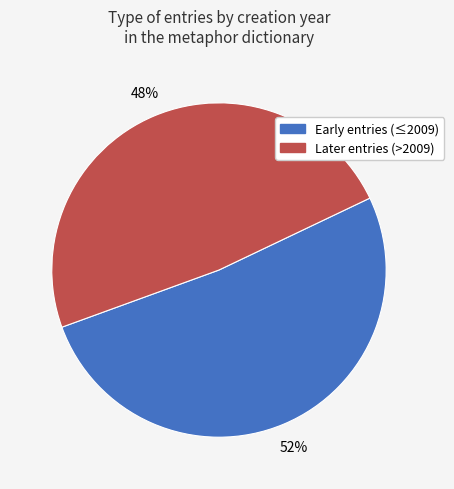

To the nearest percent, what is the average slice percentage?

50%